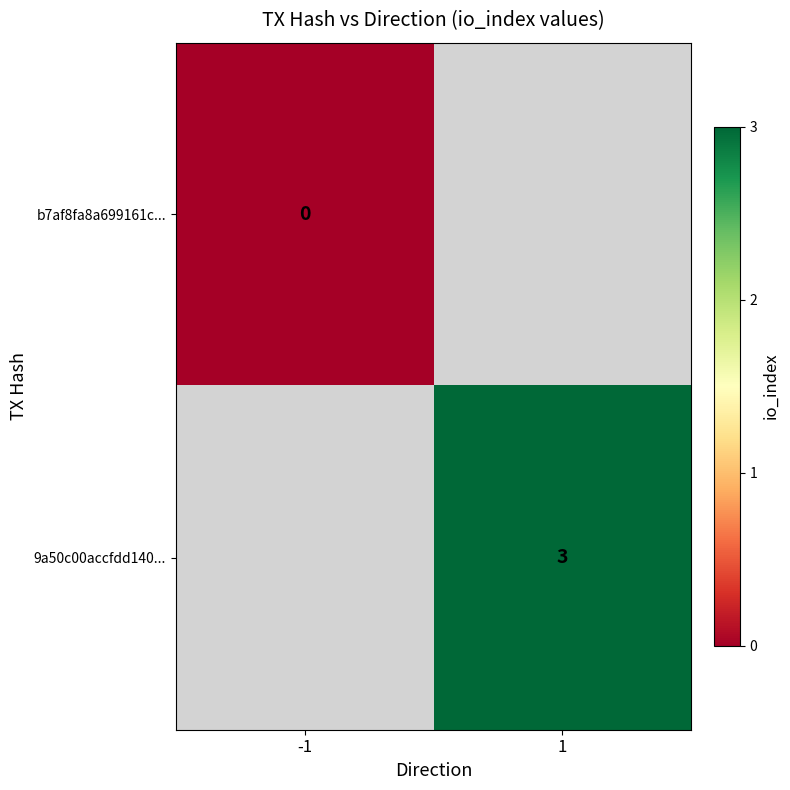

At which label does b7af8fa8a699161c... reach its peak?

-1